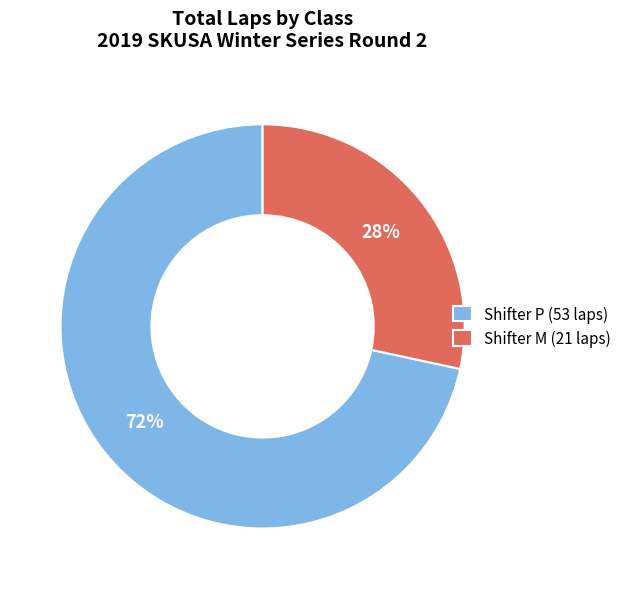

To the nearest percent, what is the average slice percentage?

50%